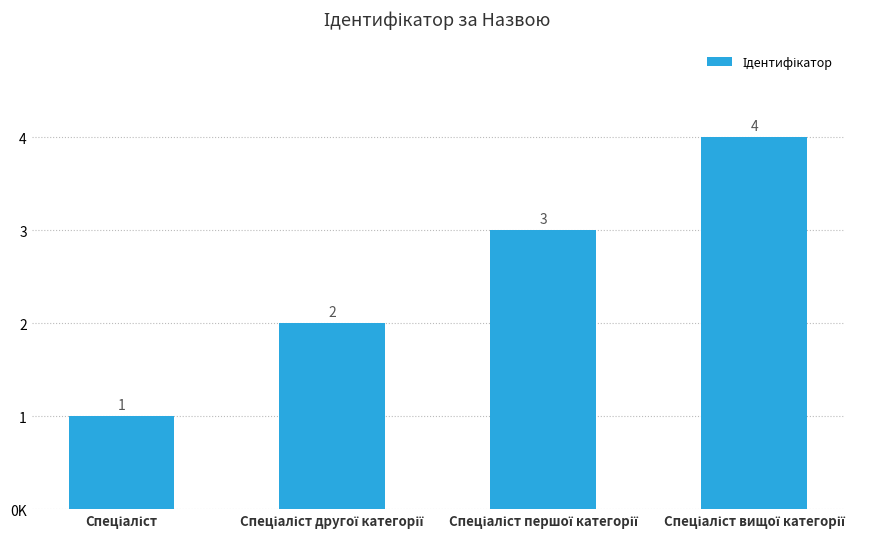

What is the change in value from Спеціаліст to Спеціаліст вищої категорії?

+3